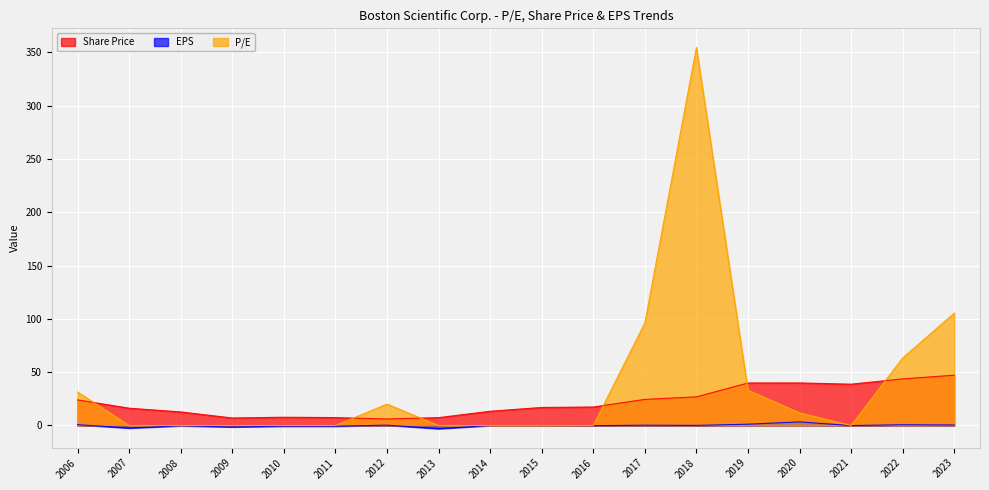

How many interior local peaks does the Share Price series have?

2